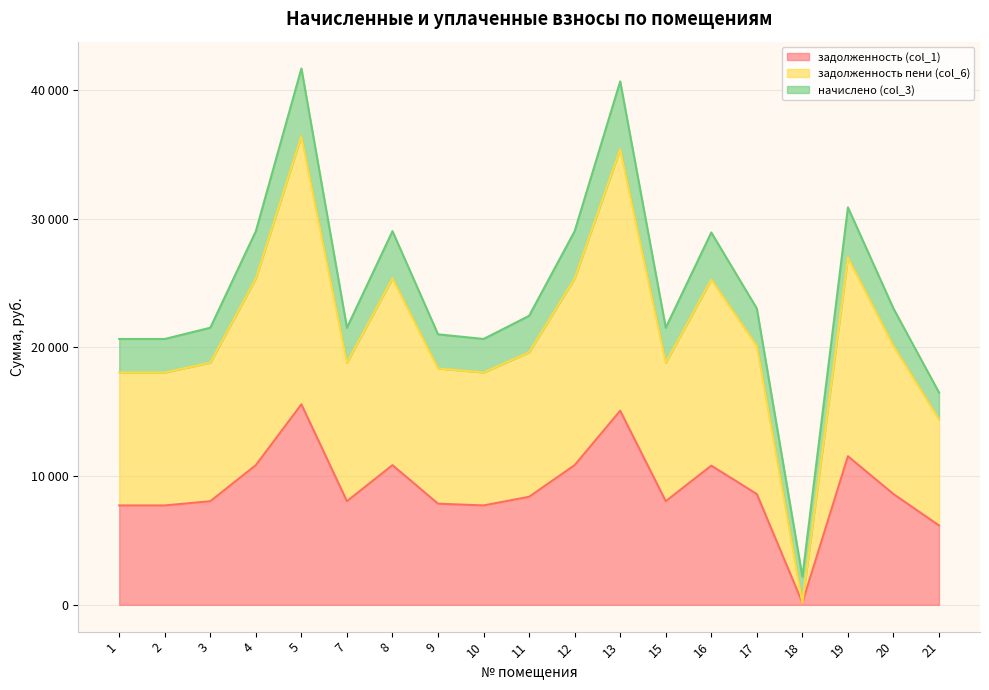

At which category is the sum across all series the highest?

5